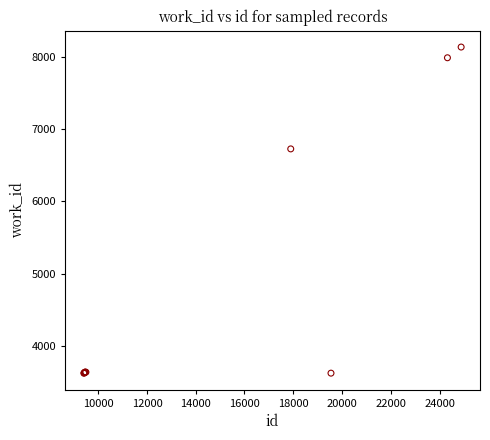

What Y value in the scatter plot is closest to 5879?

6726